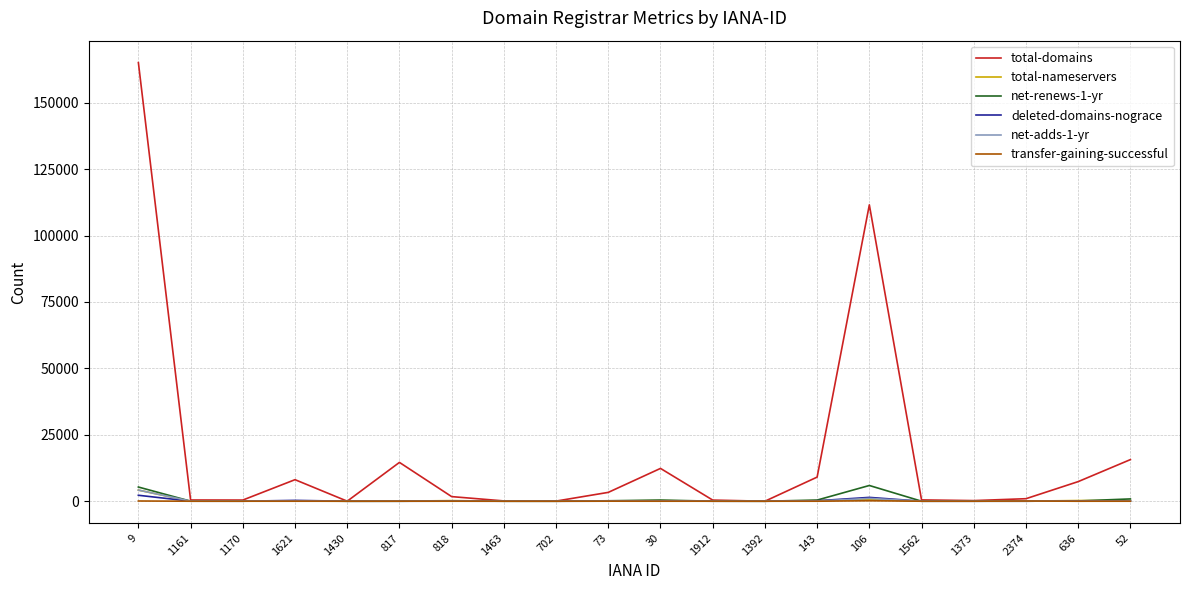

At which category is the sum across all series the highest?

9